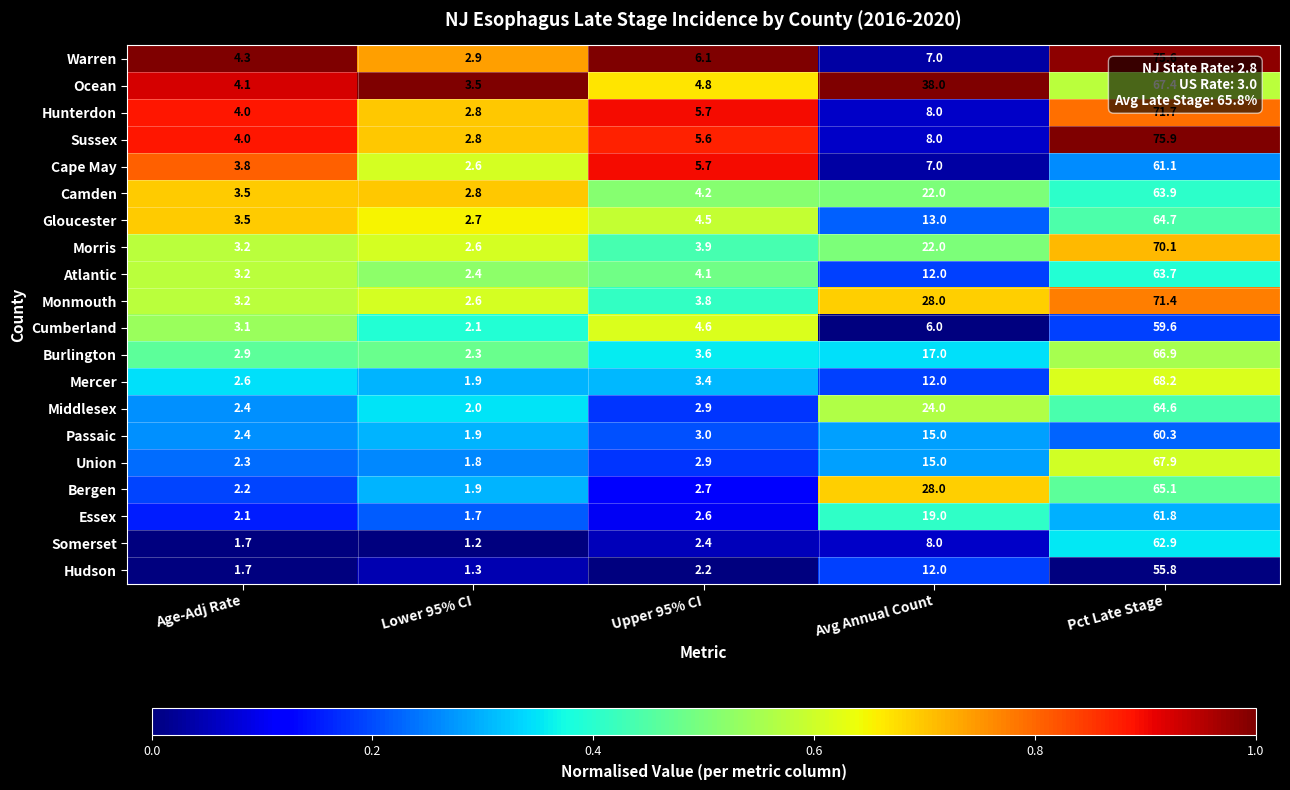

Is it true that Camden equals 3.5 at Age-Adj Rate?

True